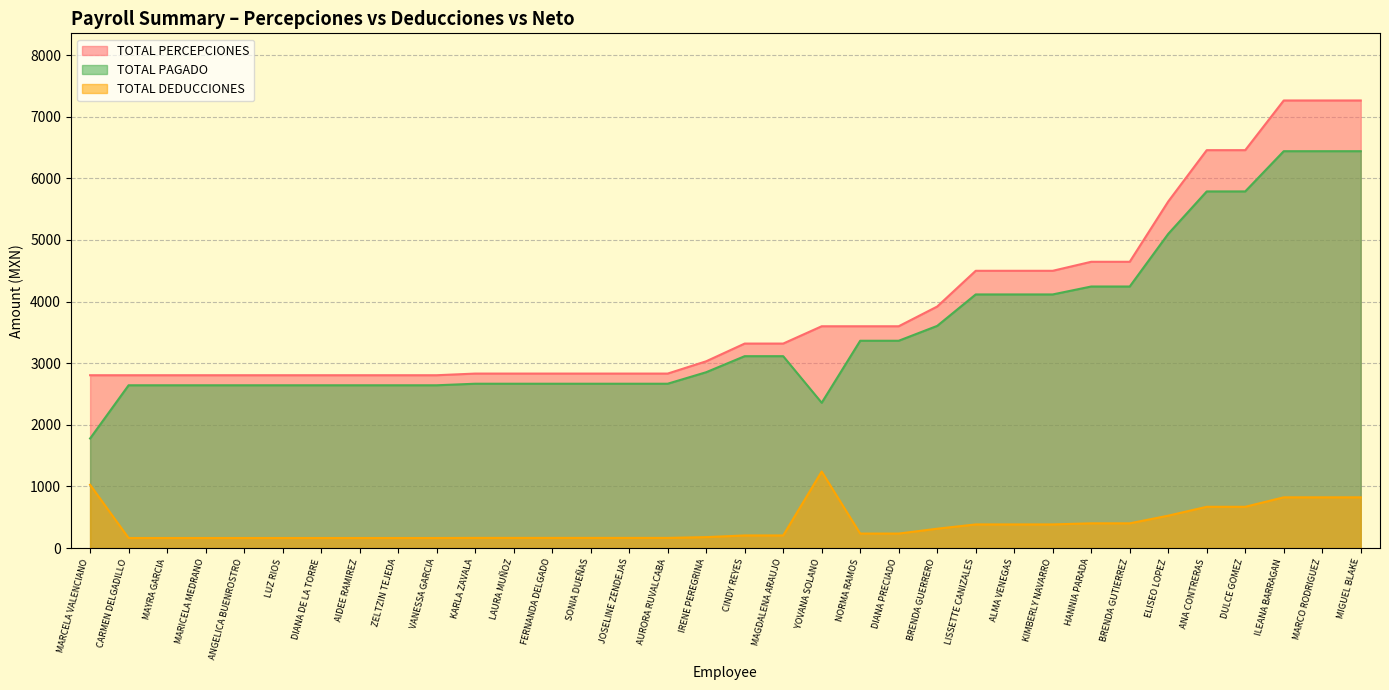

At which category does the chart reach its minimum across all series?

CARMEN DELGADILLO